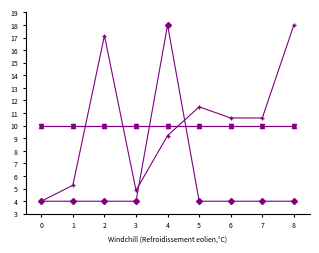

At which category is the sum across all series the highest?

4